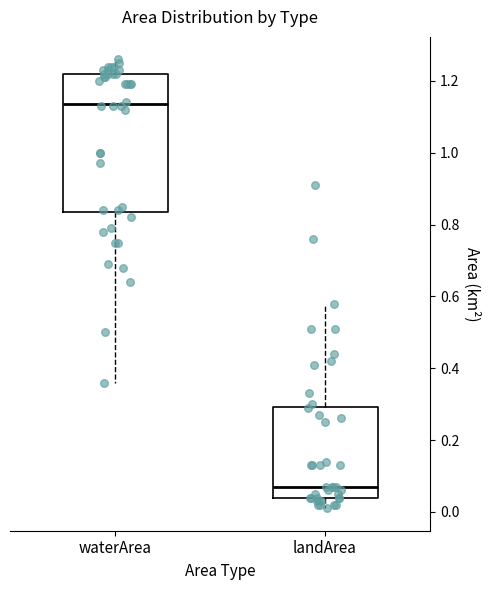

Where is the upper edge of the box for waterArea on the y-axis? The values are not printed on the chart, so give them approximately, as read against the axis.

1.22